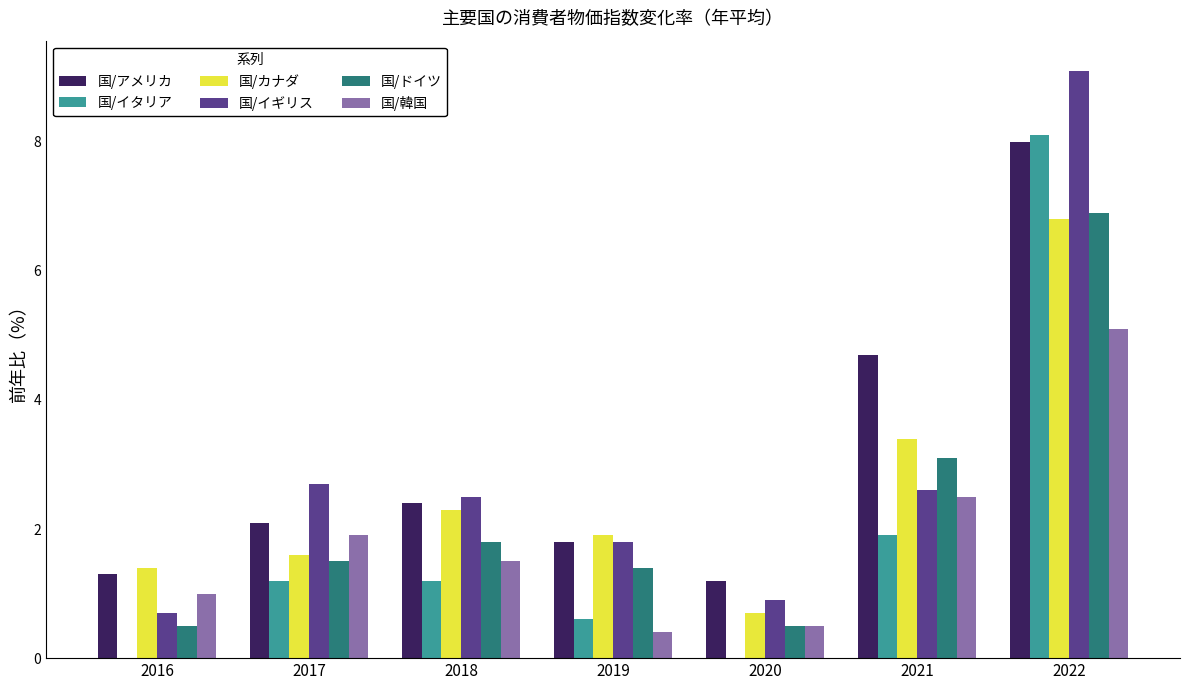

What is the value of the 国/イタリア bar at the 4th from the left?

0.6